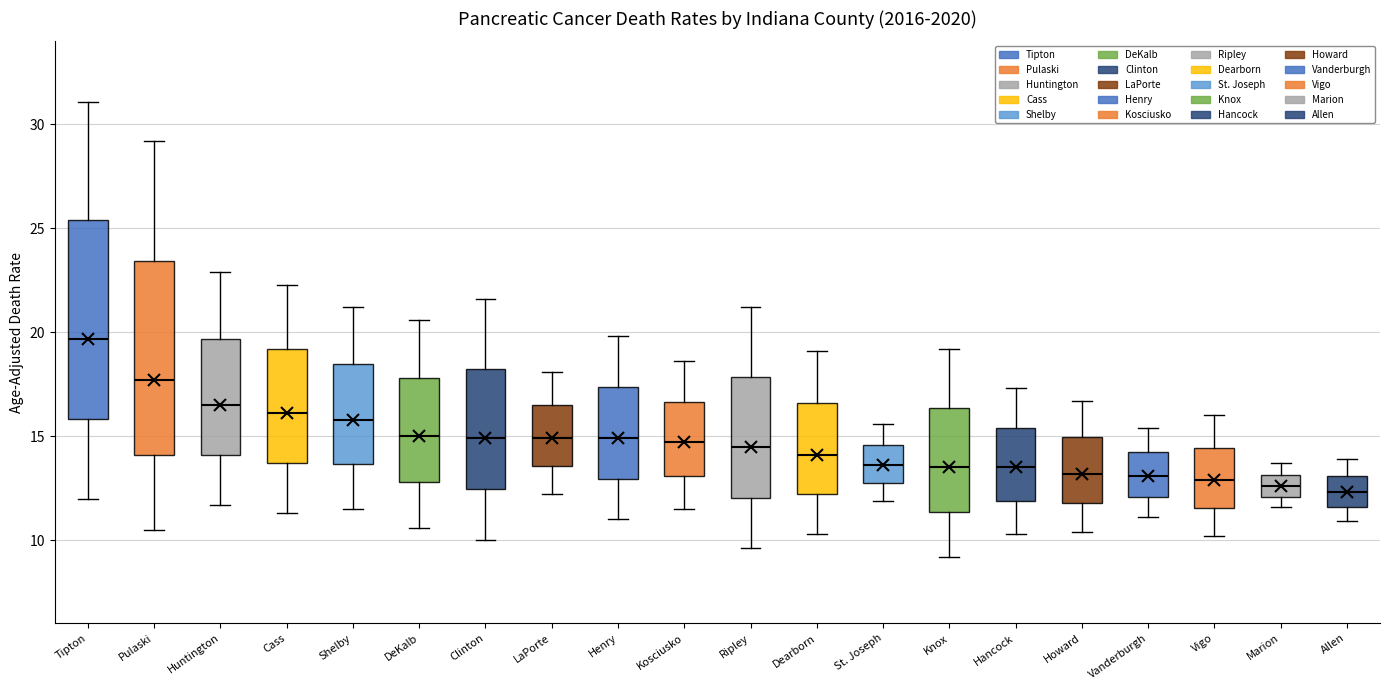

Where does the median line of the box for Allen sit on the y-axis? The values are not printed on the chart, so give them approximately, as read against the axis.

12.5